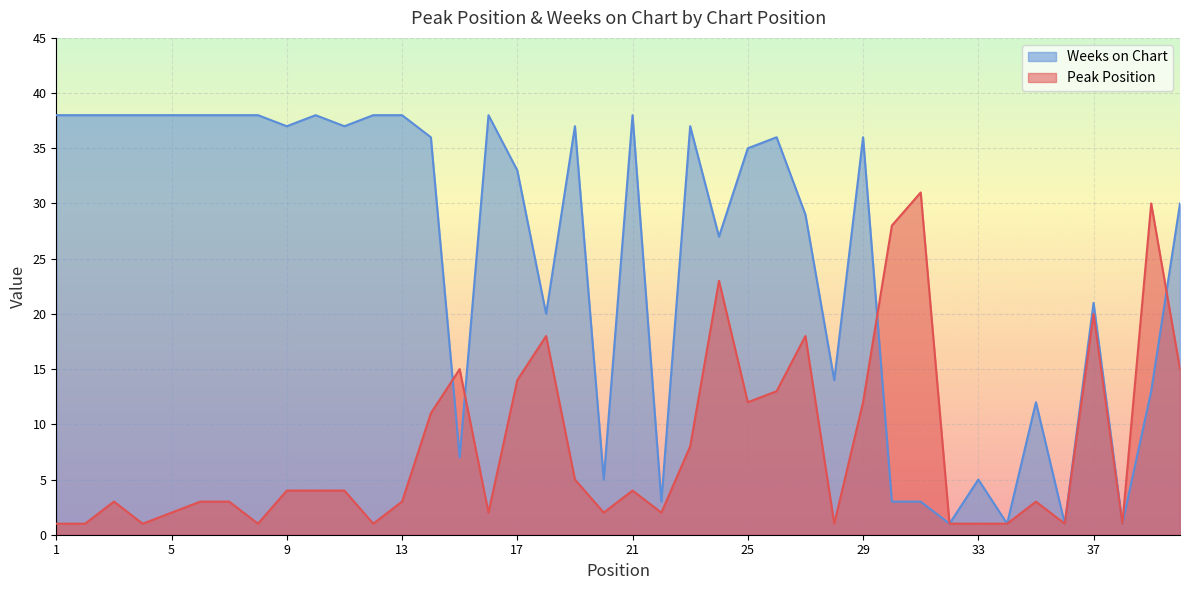

List the labels in order of Weeks on Chart value, largest first.

1, 2, 3, 4, 5, 6, 7, 8, 10, 12, 13, 16, 21, 9, 11, 19, 23, 14, 26, 29, 25, 17, 40, 27, 24, 37, 18, 28, 39, 35, 15, 20, 33, 22, 30, 31, 32, 34, 36, 38